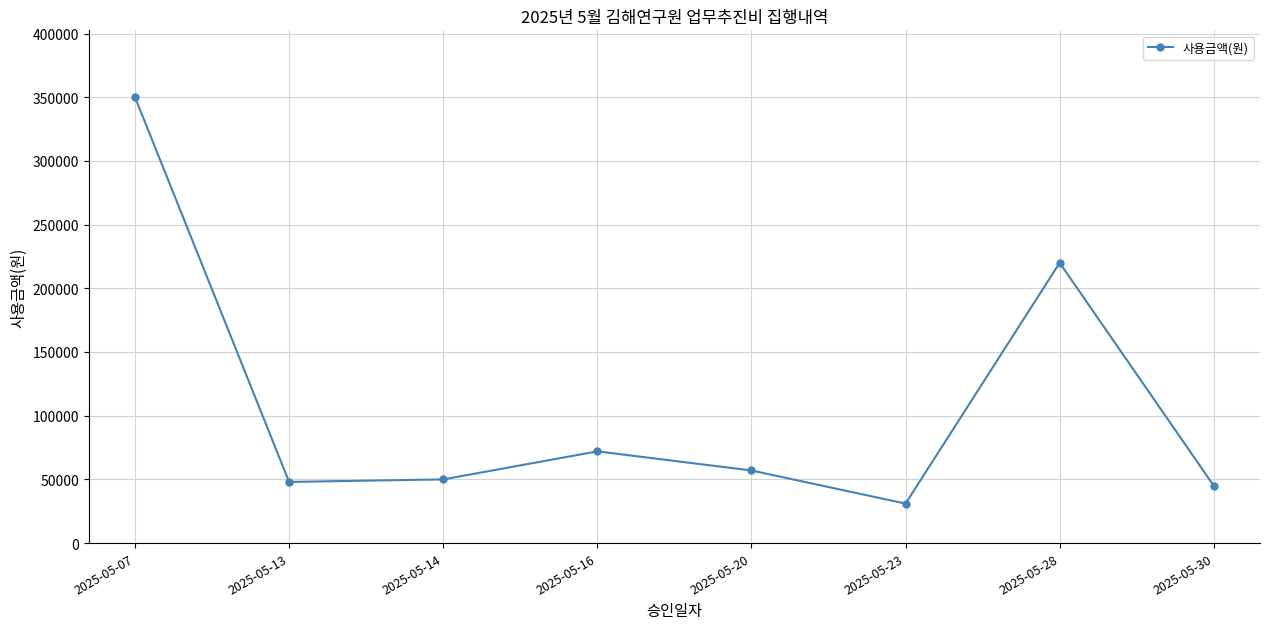

Which category has the highest value across all series?

2025-05-07